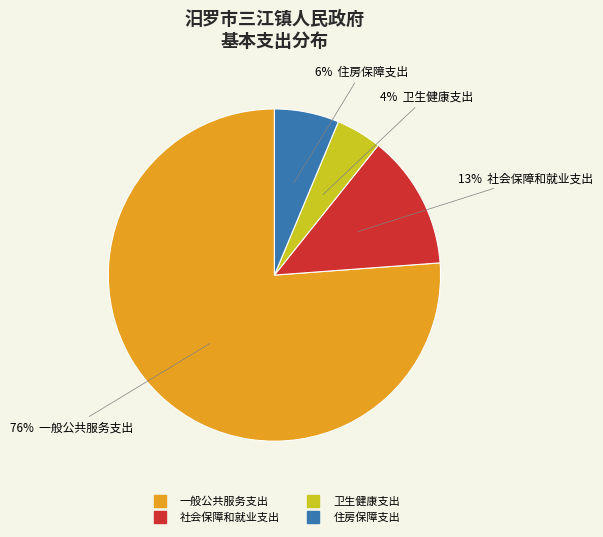

Is there a majority slice in this chart?

Yes